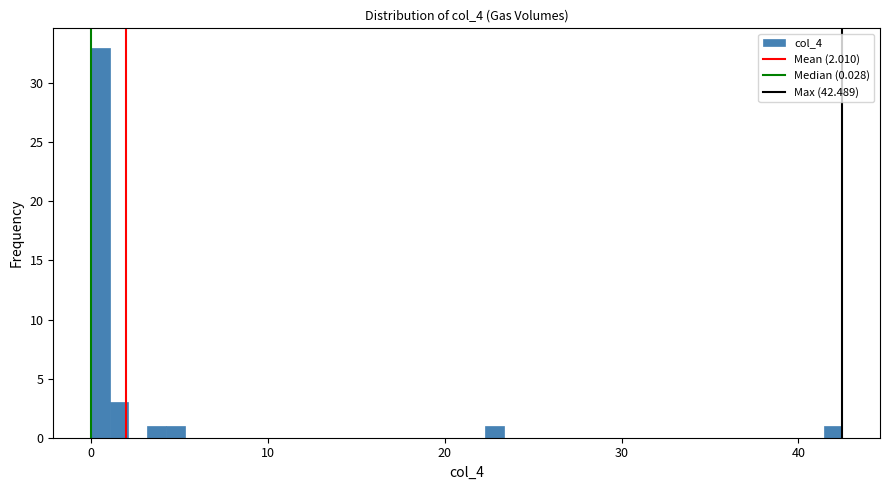

Read against the x-axis, roughly where is the centre of the tallest bar?

1